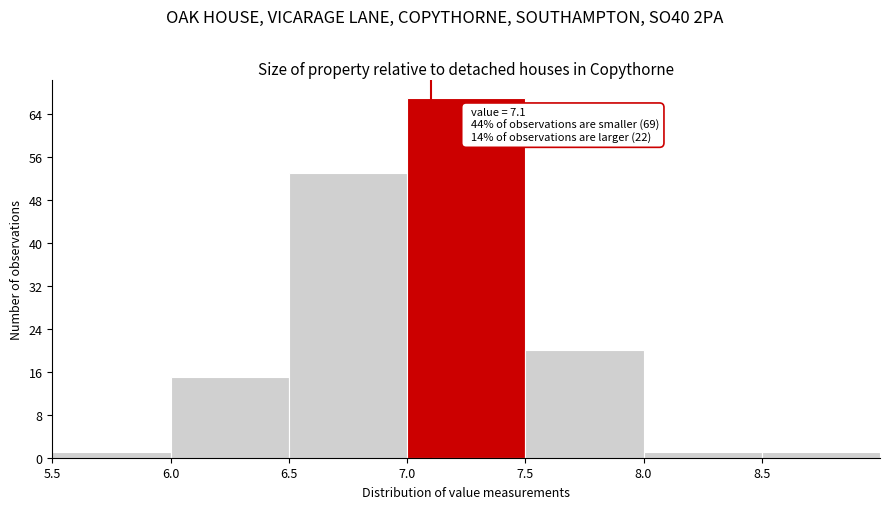

Which range on the x-axis has the tallest bar?

7.0 to 7.5